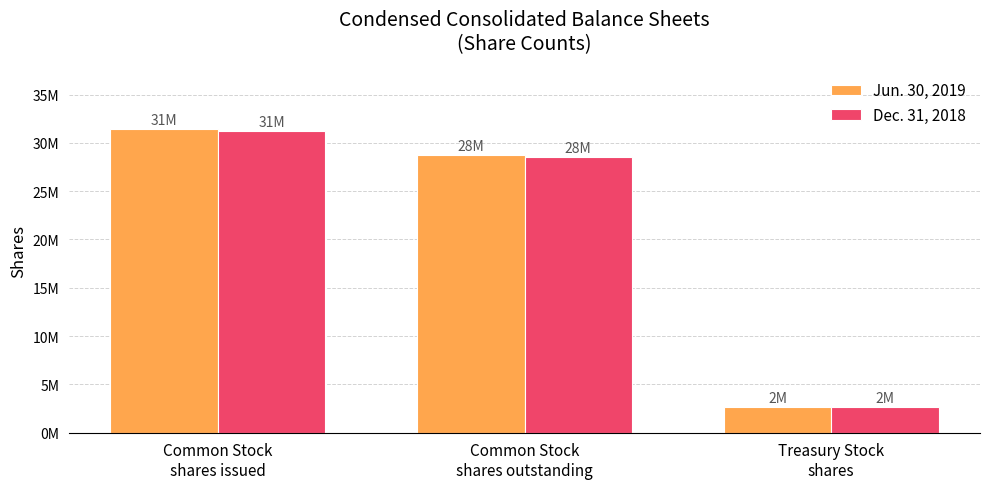

What is the maximum value shown in the chart?

31400000